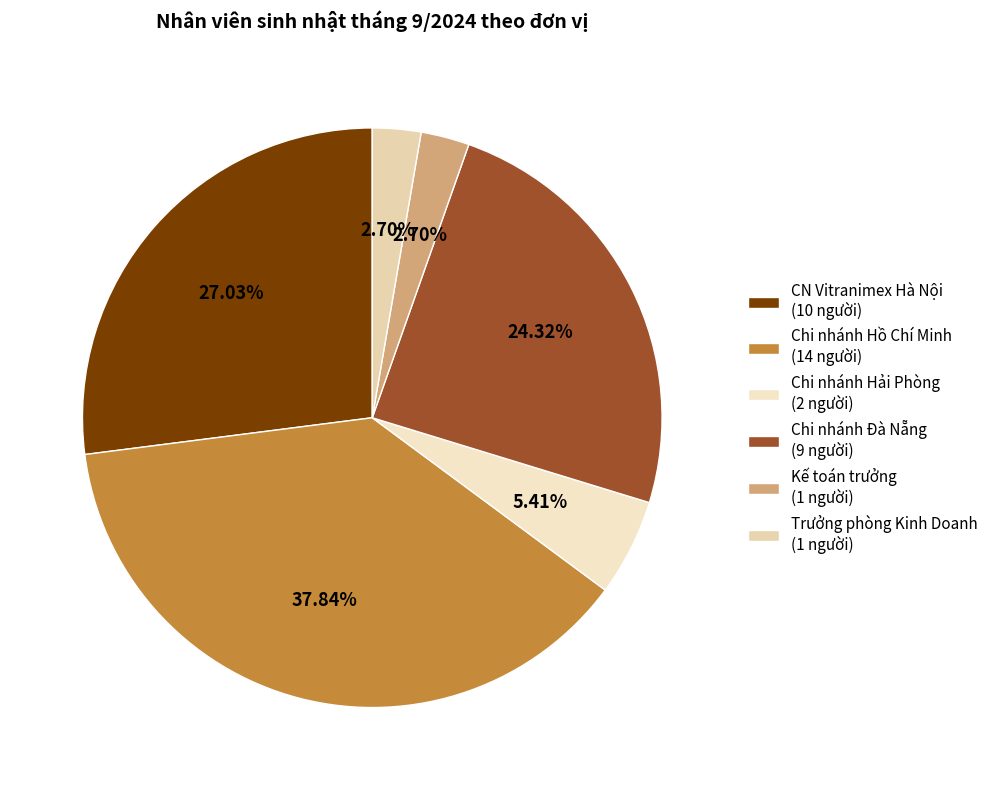

To the nearest percent, what is the combined percentage of Chi nhánh Hồ Chí Minh and Chi nhánh Đà Nẵng?

62%